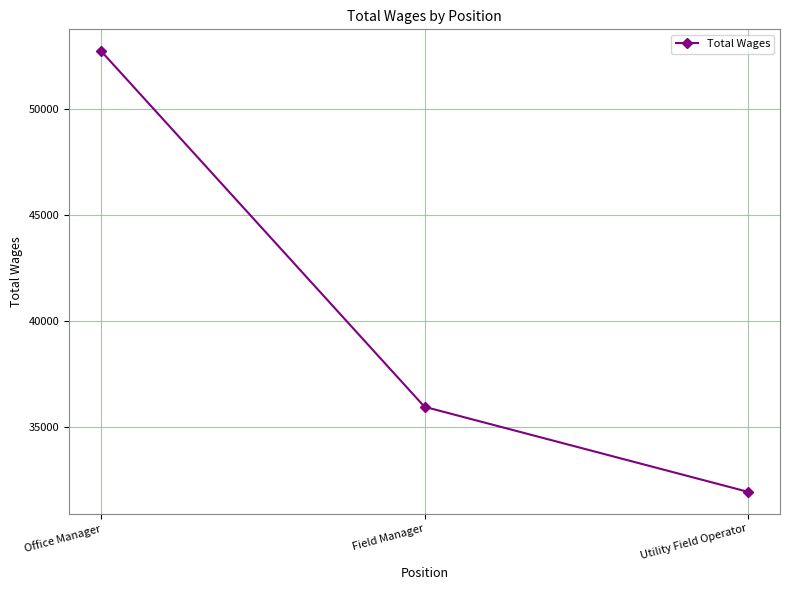

Does the chart display data point markers on the line(s)?

Yes